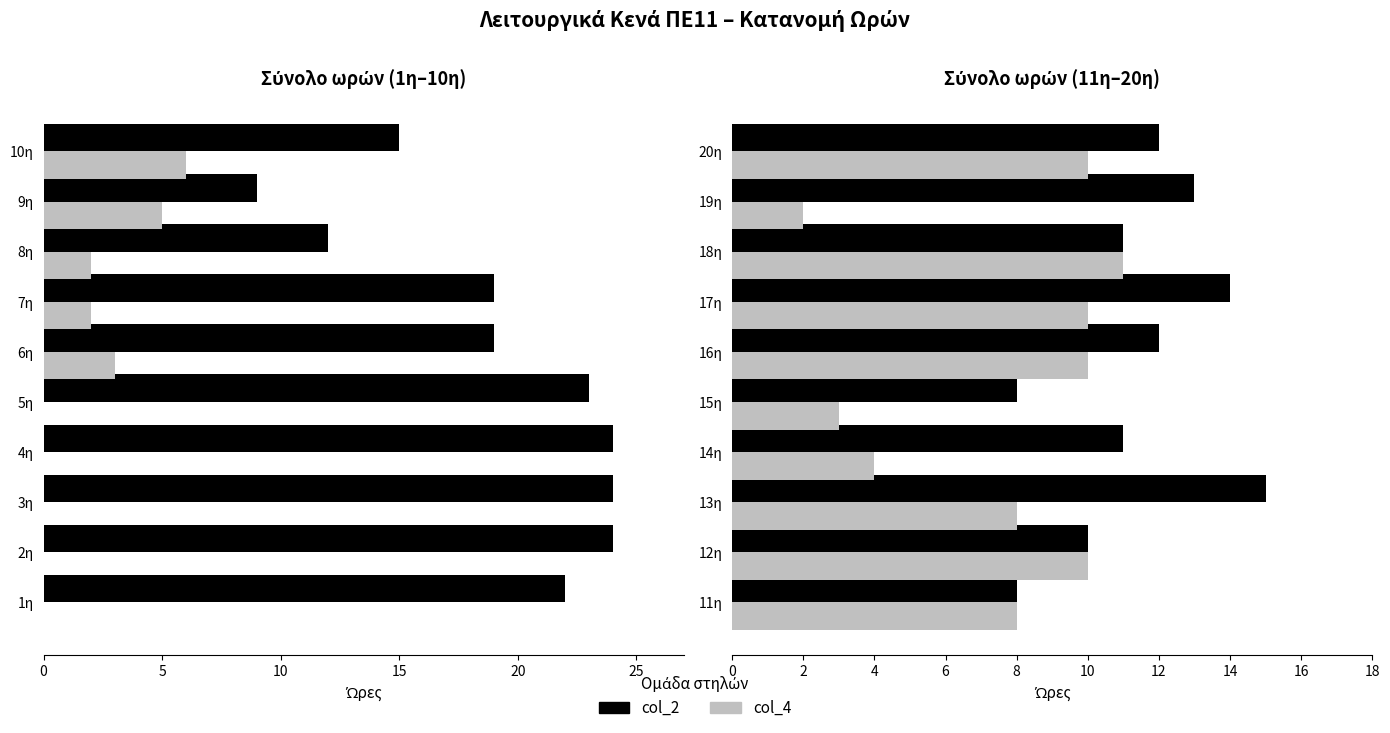

Count the number of categories in the chart.

10